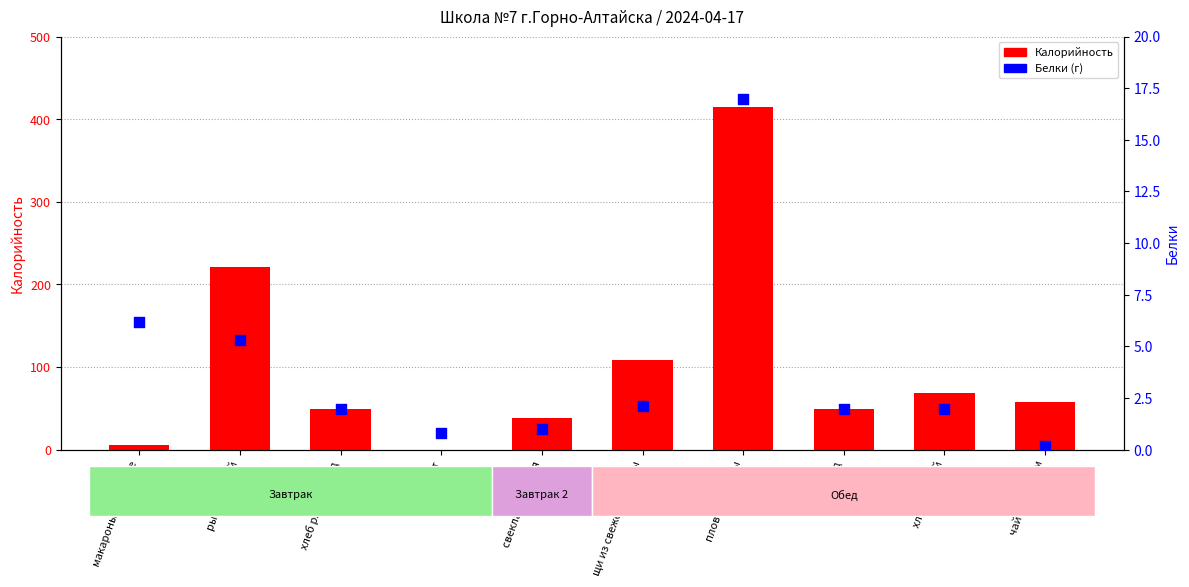

Which series has the largest total across all categories?

Калорийность